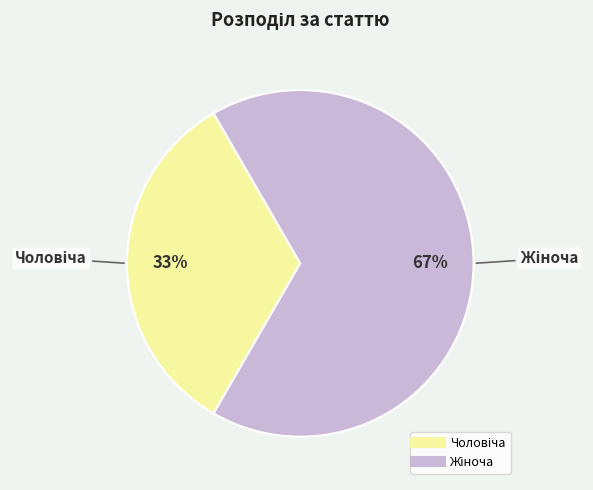

To the nearest percent, what is the average slice percentage?

50%